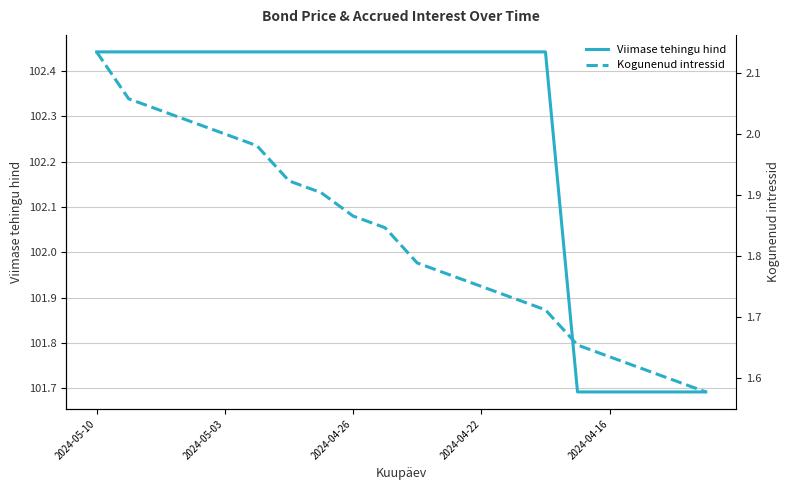

Is it true that Viimase tehingu hind equals 55.9 at 2024-04-26?

False